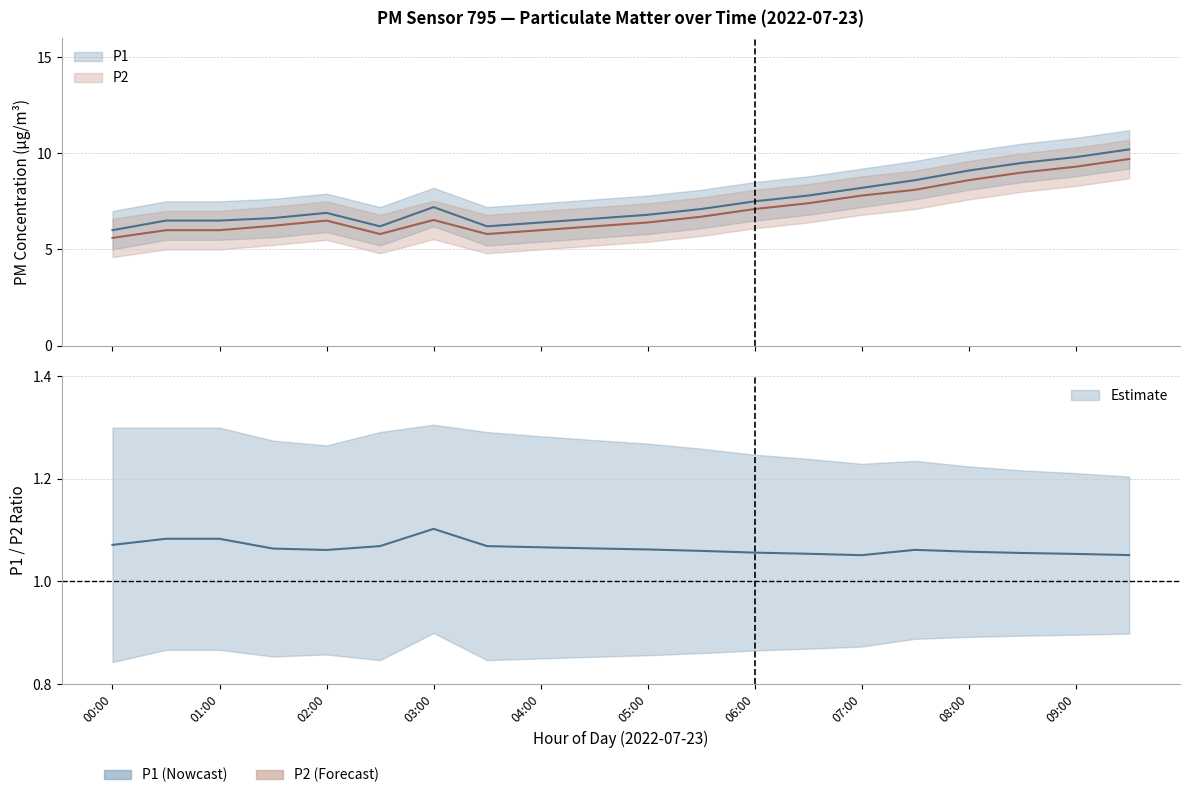

Where does the P1_upper series first go above 8?

03:00